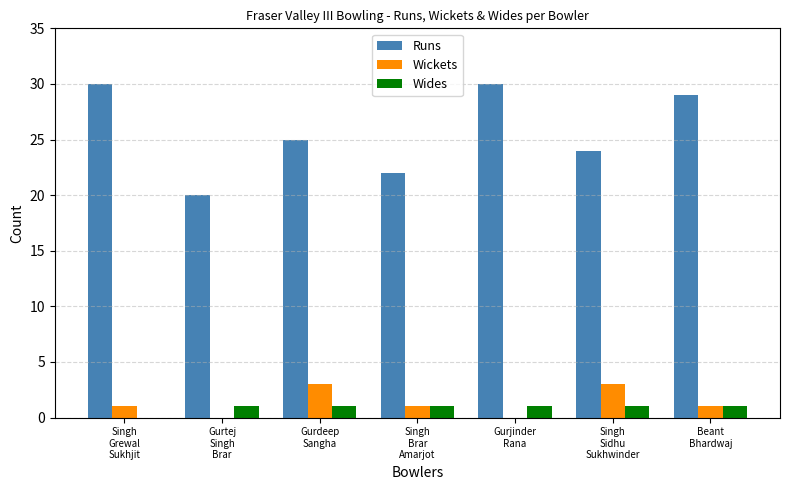

Which series has the largest total across all categories?

Runs